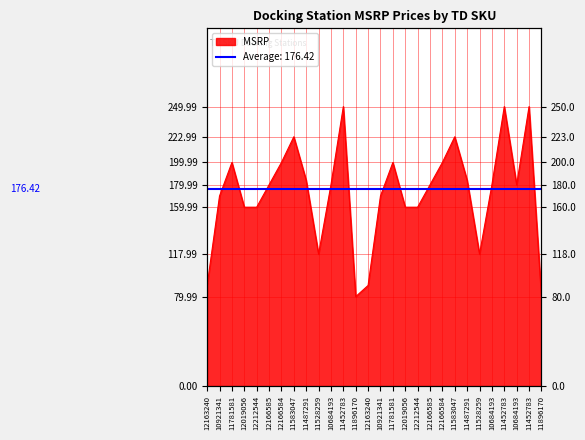

What is the label of the 8th point from the left?

11583047